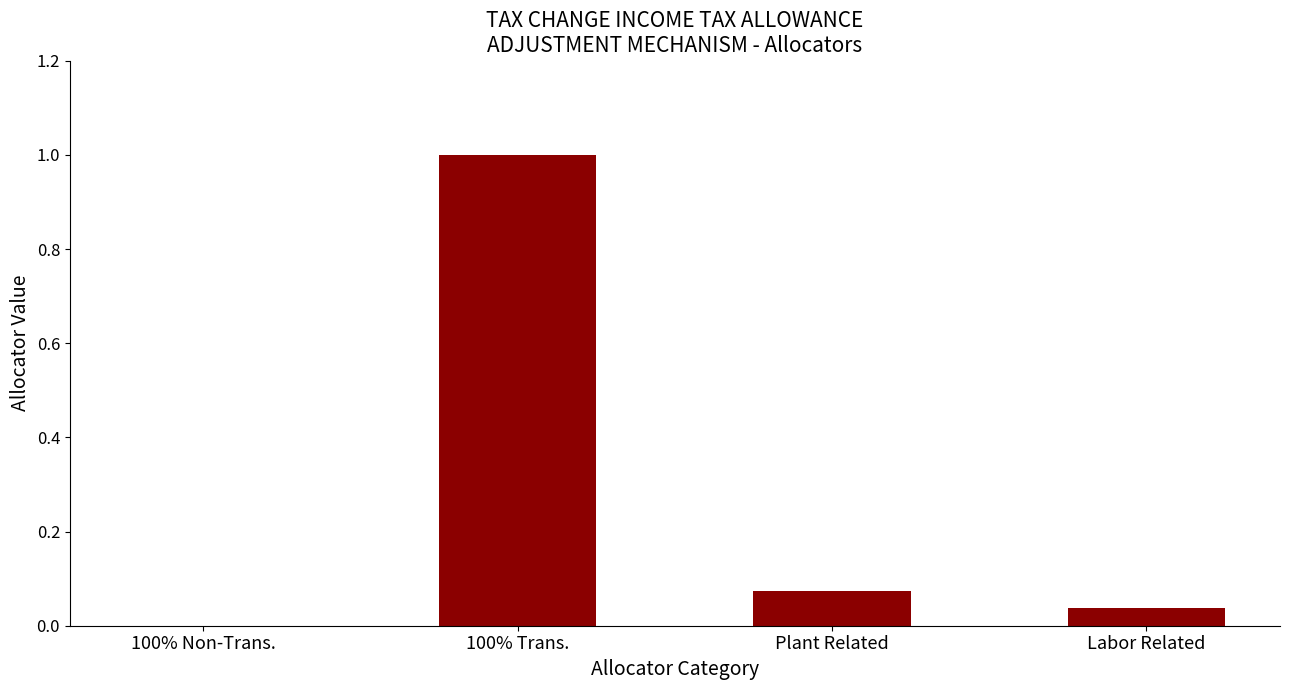

At which category does the chart reach its peak across all series?

100% Trans.